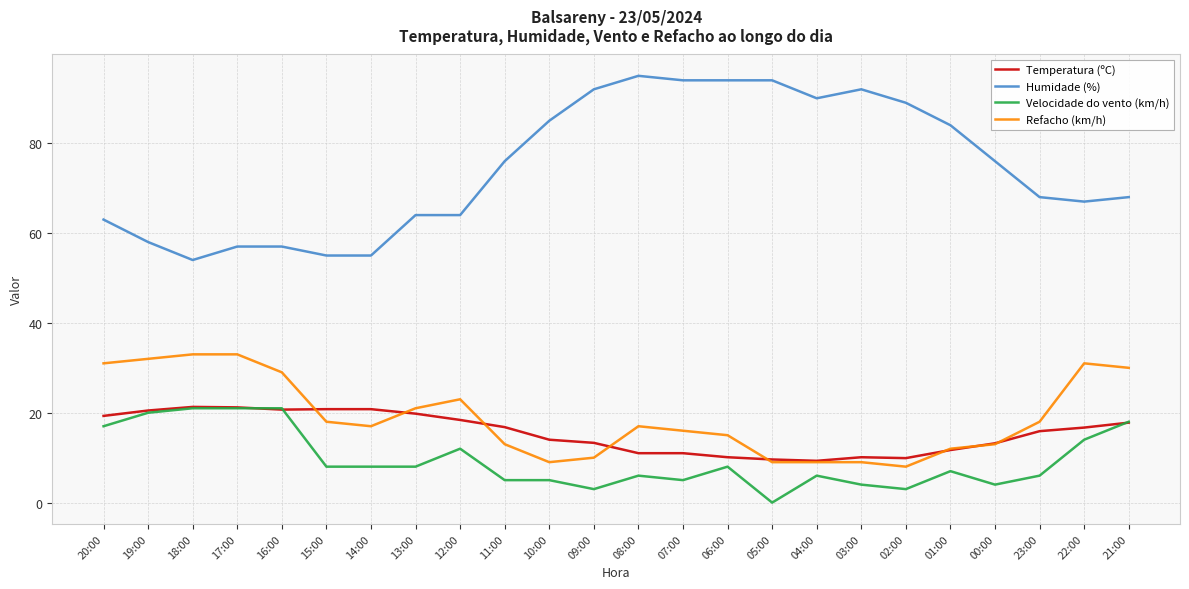

Is the value of Humidade (%) at 08:00 greater than the value of Temperatura (ºC) at 19:00?

Yes